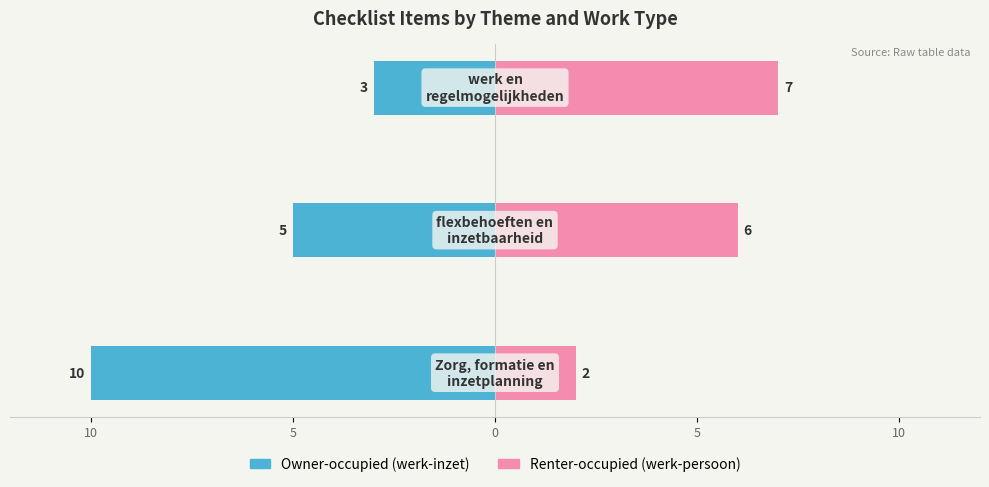

What is the spread (max minus min) of values at 5?

11